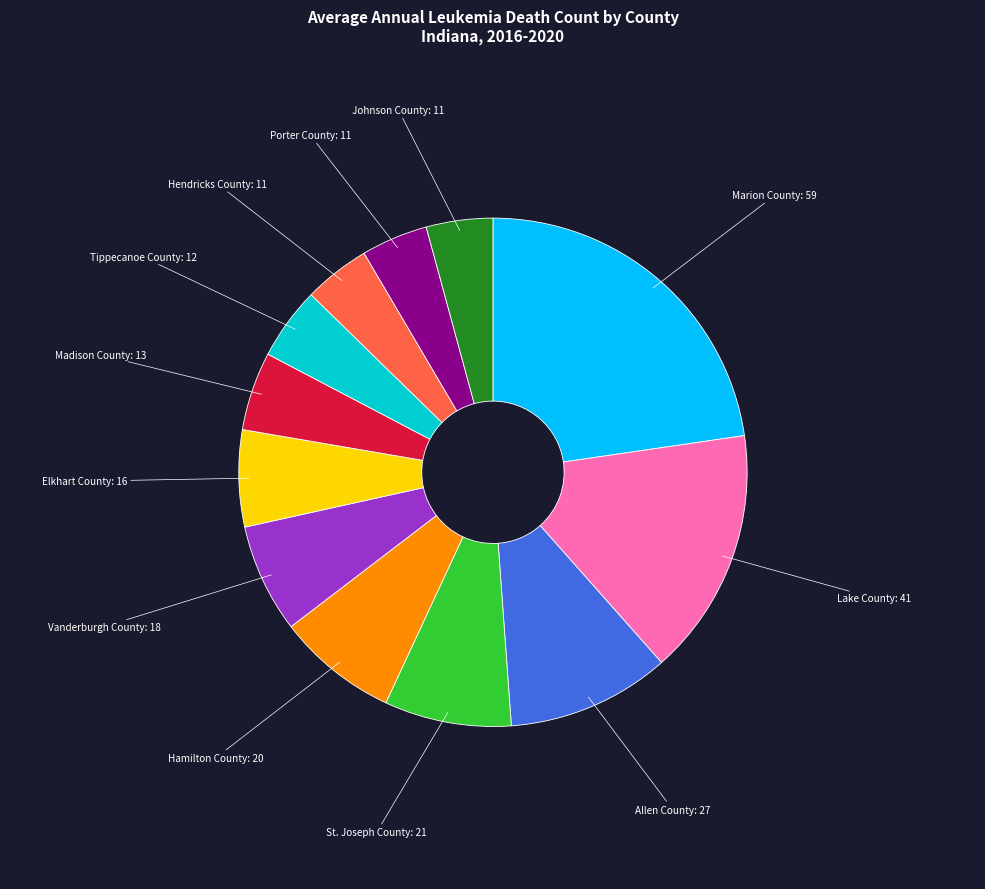

Between Hamilton County and Madison County, which is larger?

Hamilton County